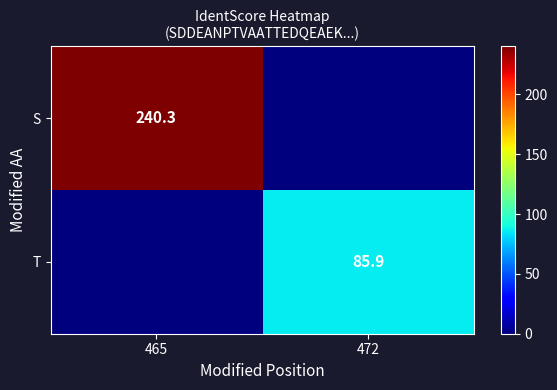

The value of T at 472 is 85.9. True or false?

True